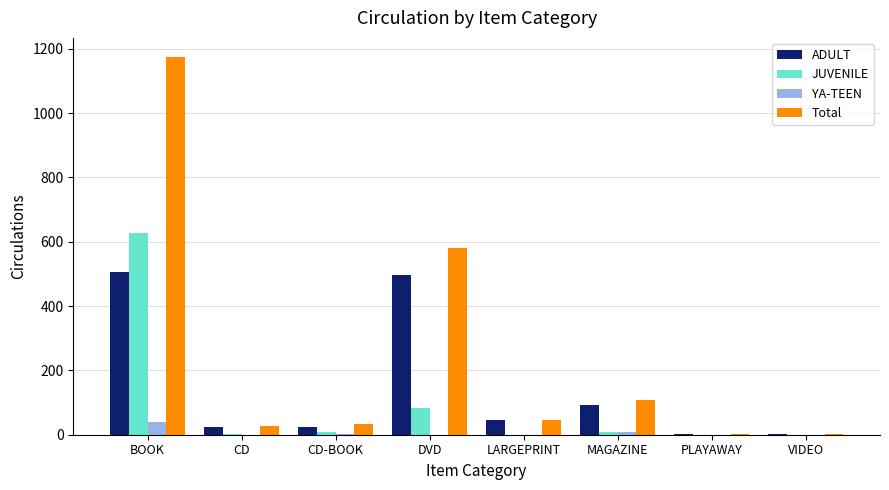

What is the sum of all Total values?

1975